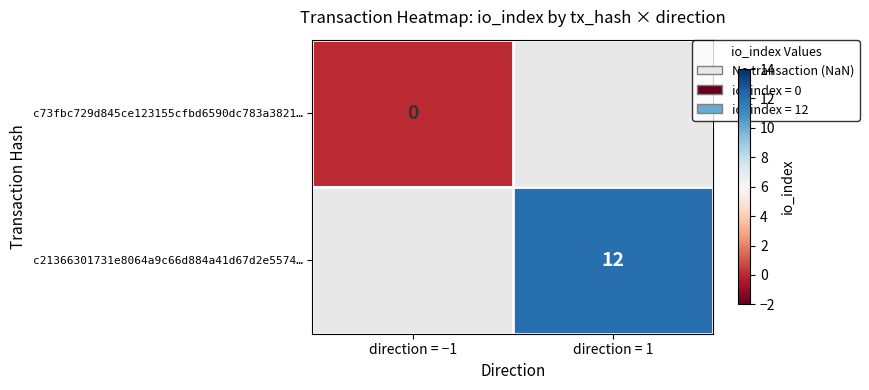

The c21366301731e8064a9c66d884a41d67d2e5574… series shows 20 at direction = 1. True or false?

False